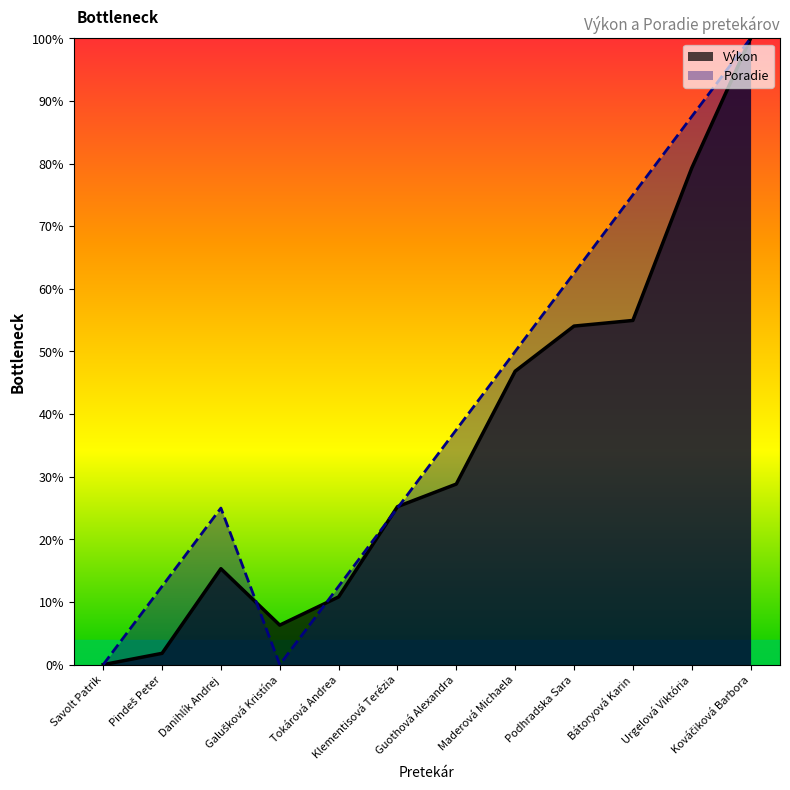

The value of Poradie at Podhradska Sara is 20.7. True or false?

False